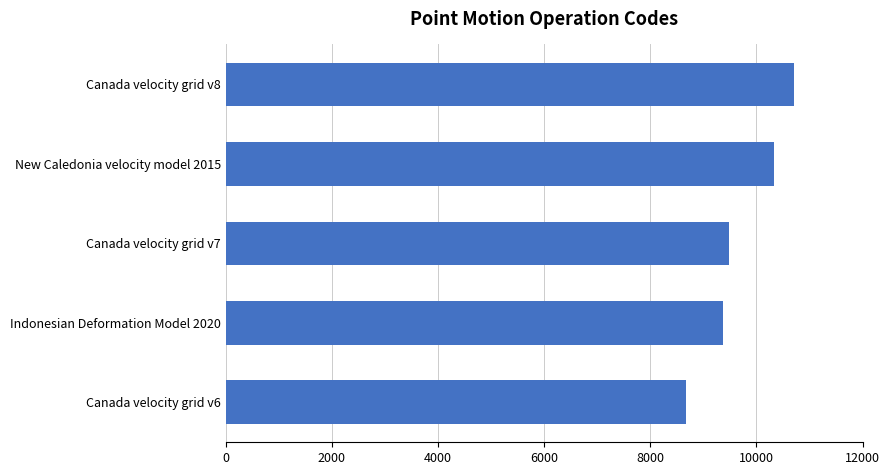

Is it true that the value at Canada velocity grid v6 is 8676?

True